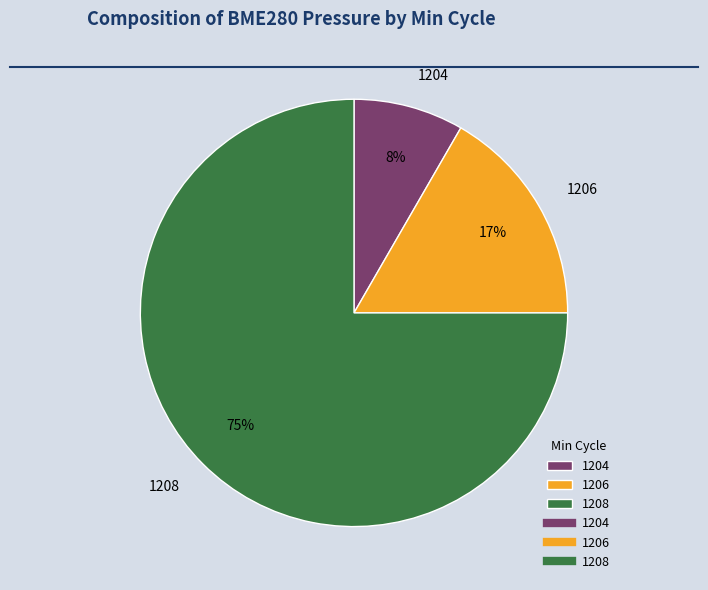

What percentage is the 1208 slice, to the nearest percent?

75%